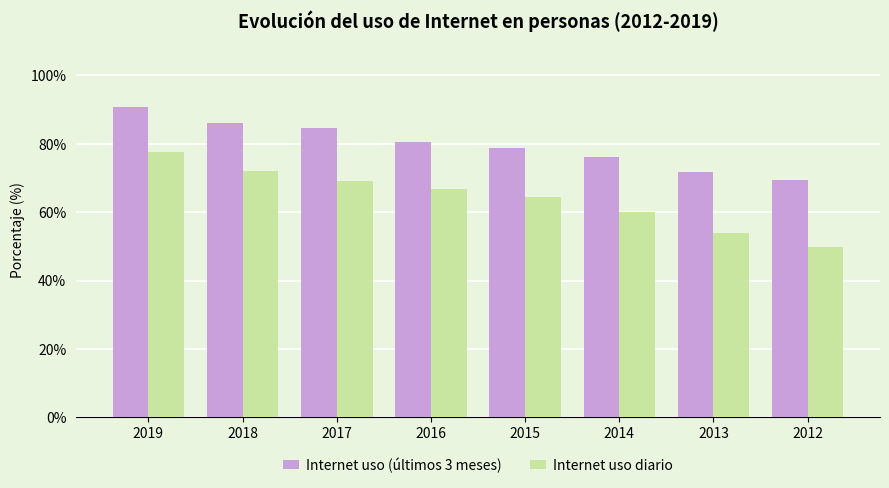

Which series has the largest range (max minus min)?

Internet uso diario